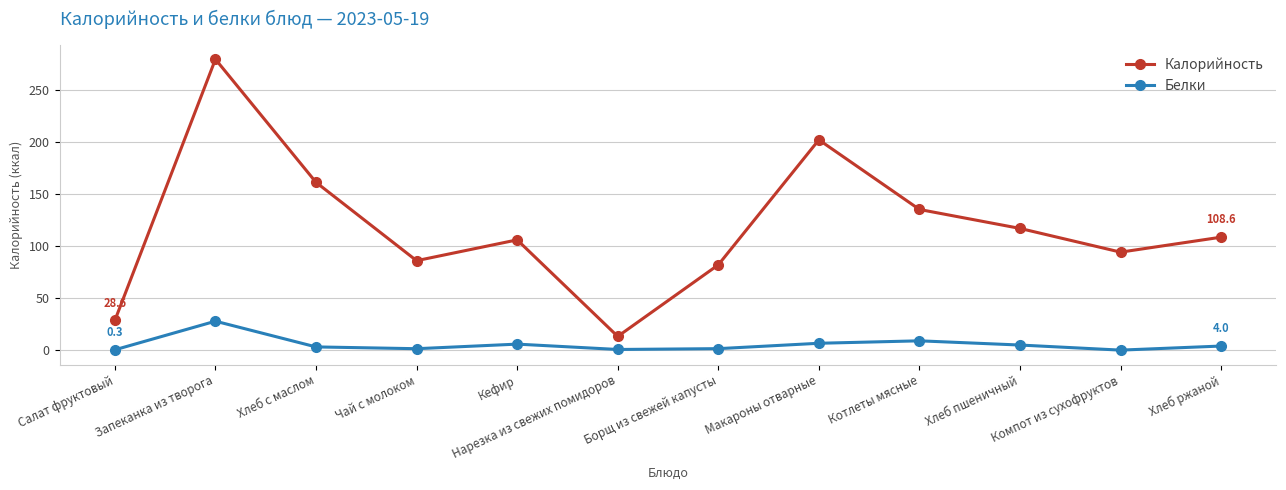

In Калорийность, how many points are lower than both neighbors (excluding endpoints)?

3